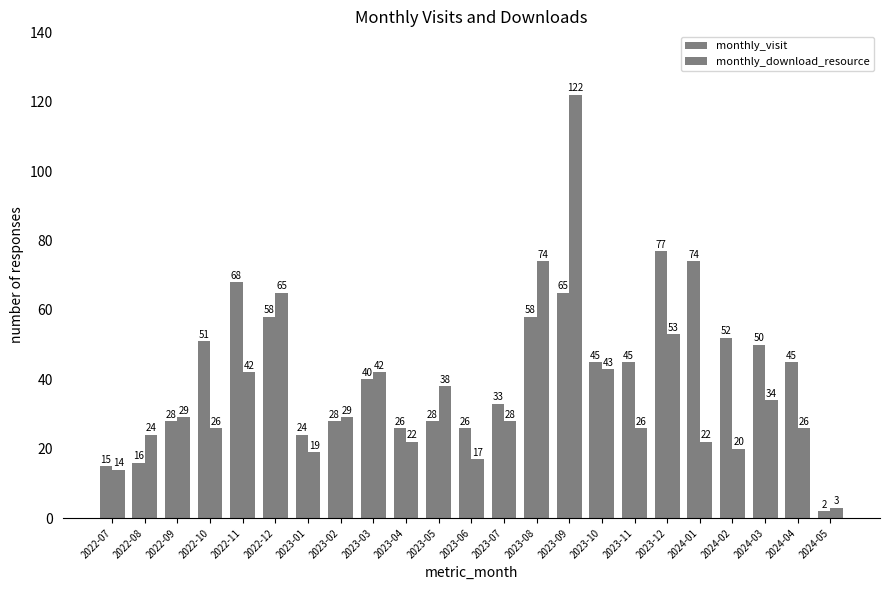

How many series are shown in this chart?

2